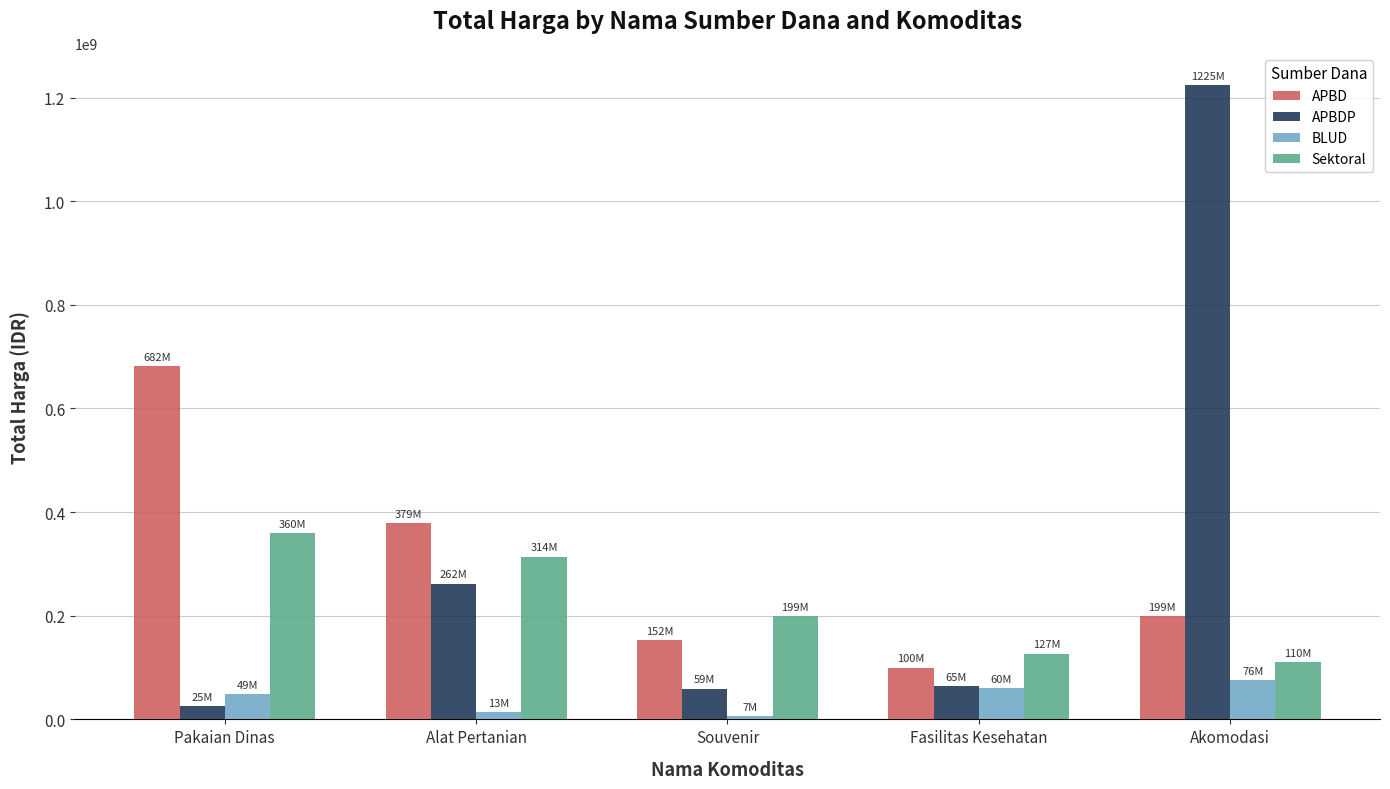

What is the difference between the second highest and second lowest values in the APBD series?

226598000